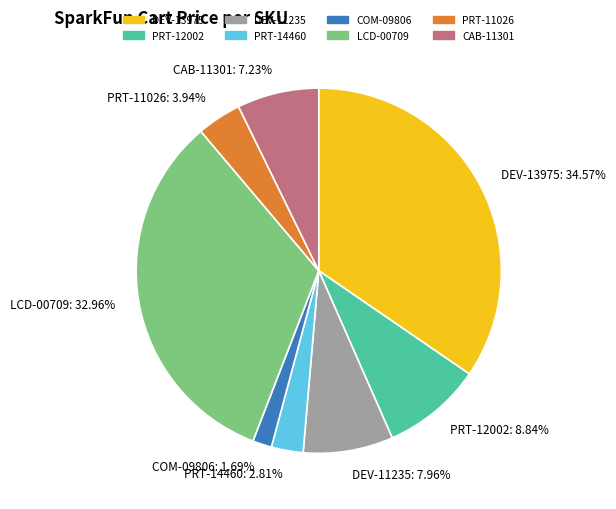

To the nearest percent, what portion does COM-09806 represent?

2%